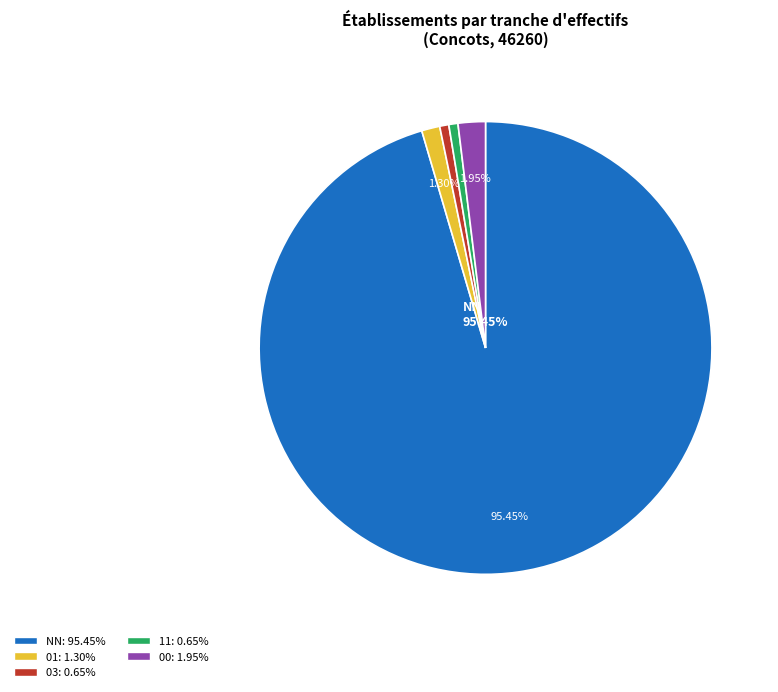

Is there any slice that represents more than half of the pie?

Yes